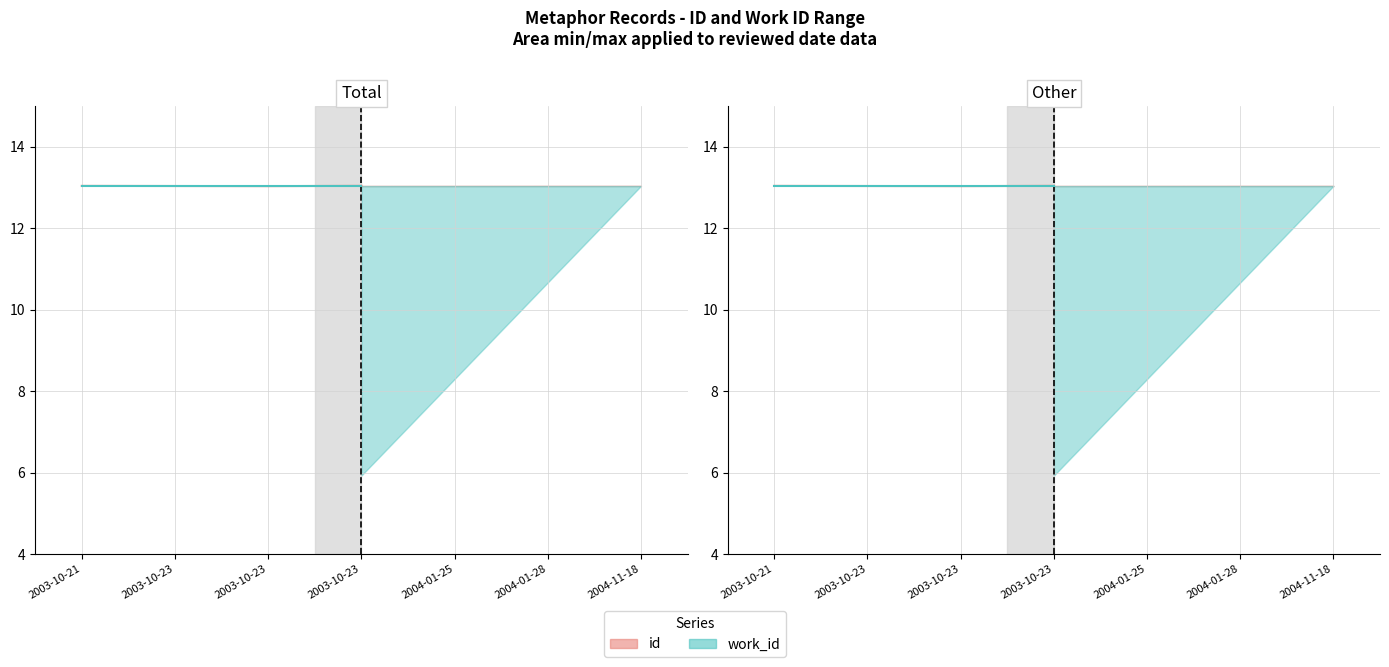

What is the value of the id point at the 4th from the left?

13.0